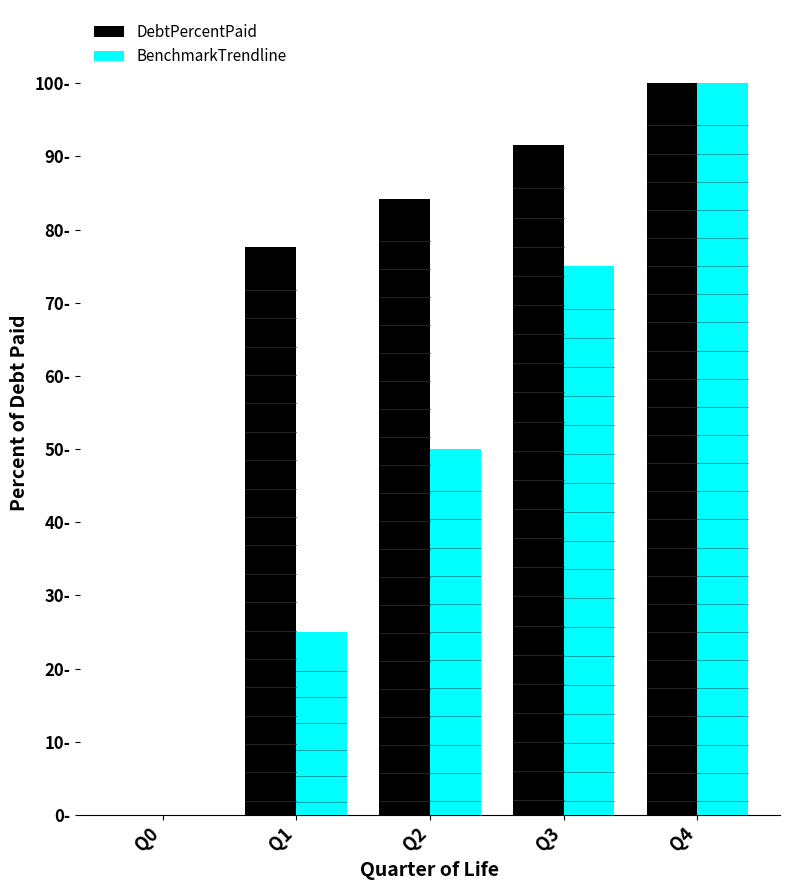

What value does the BenchmarkTrendline series have at Q1?

25.0